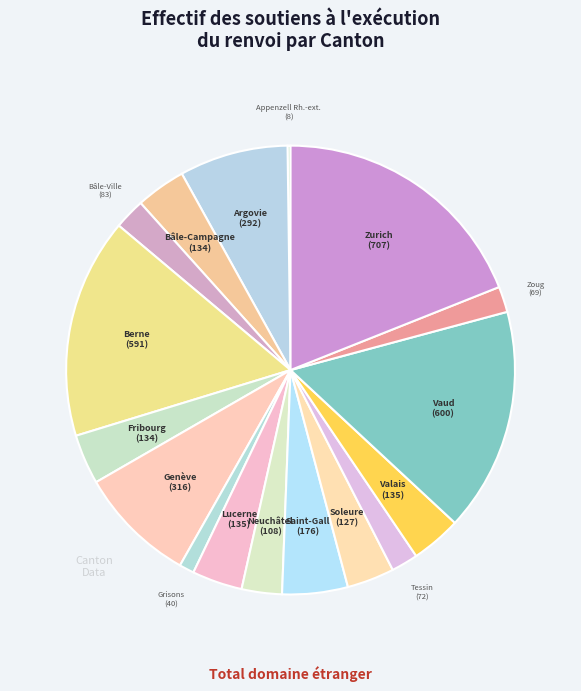

Which category has the biggest portion of the pie?

Zurich